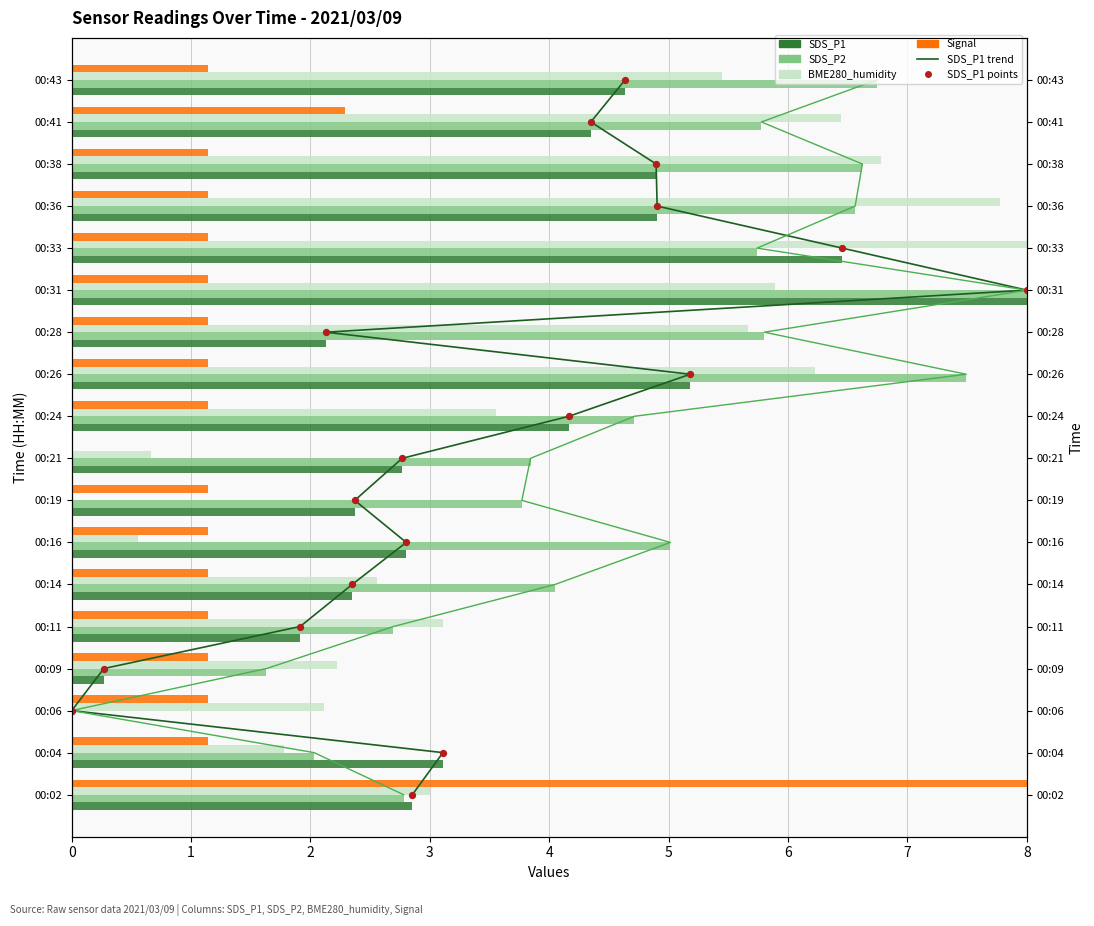

At how many categories does at least one series exceed 1?

18